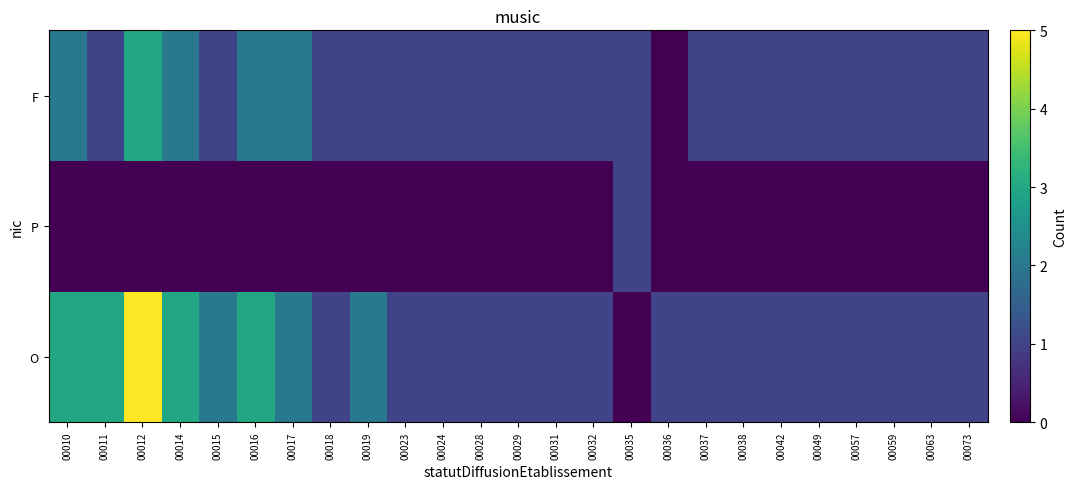

Which series changed the most between 00017 and 00049?

O